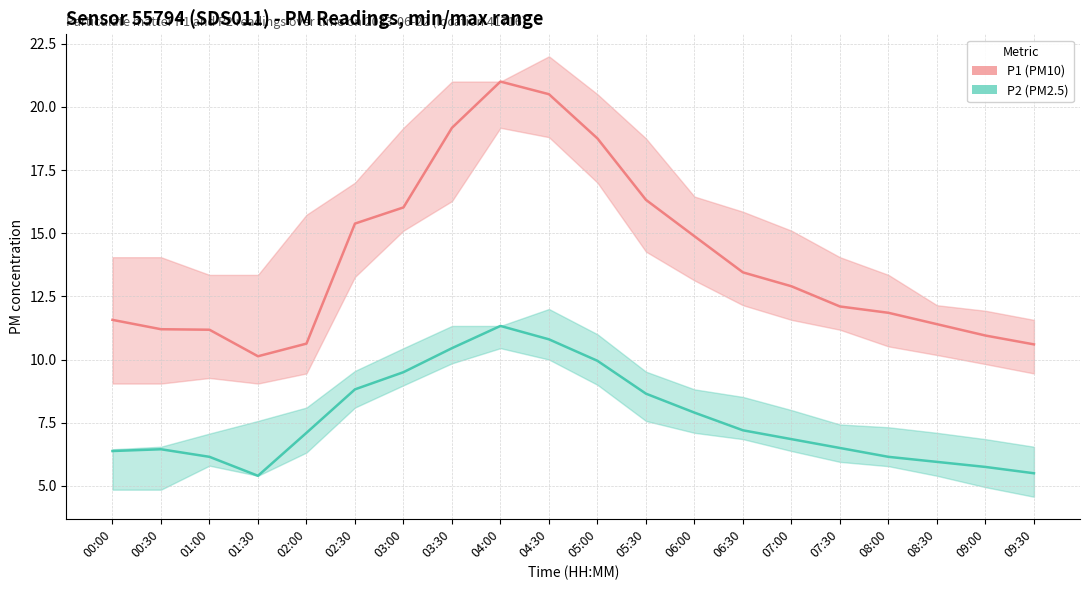

What is the label of the 19th point from the right?

00:30